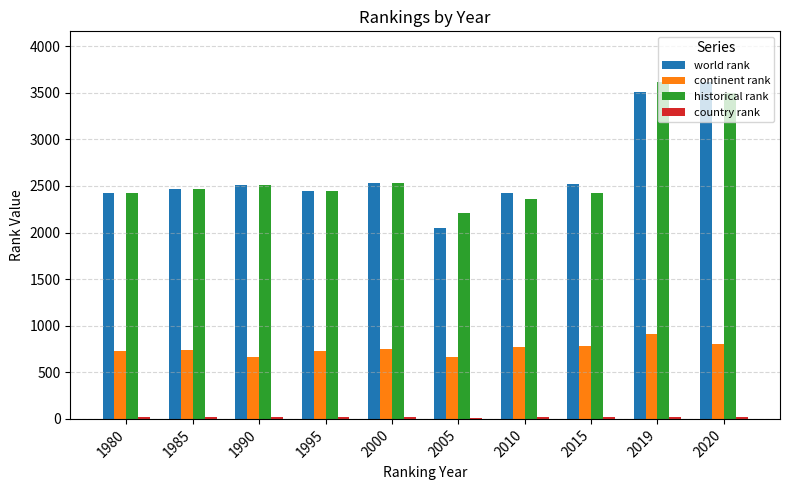

What is the spread (max minus min) of values at 1985?

2446